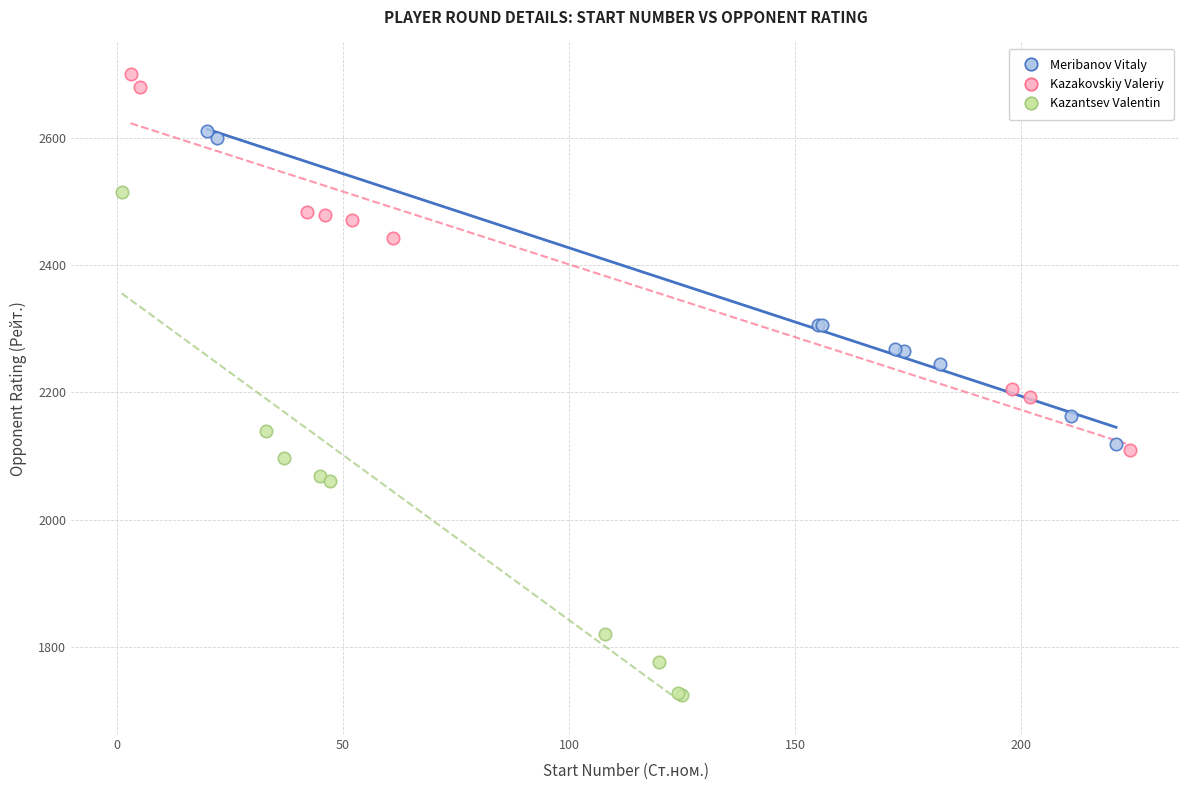

Which series contains the highest Y value?

Kazakovskiy Valeriy